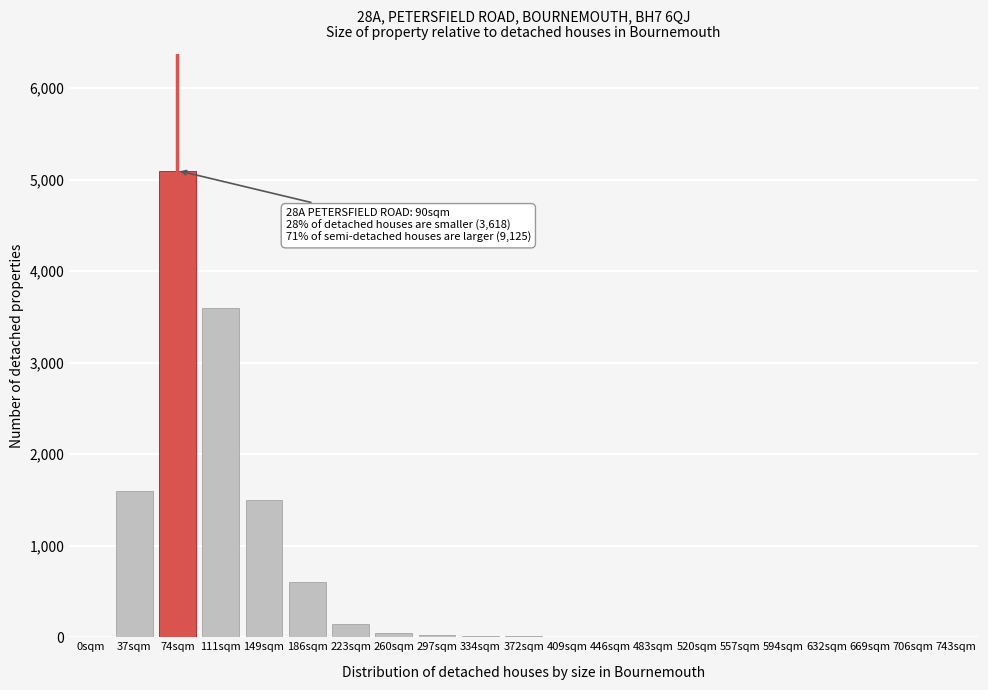

True or false: the data shows 2428 at 743sqm.

False